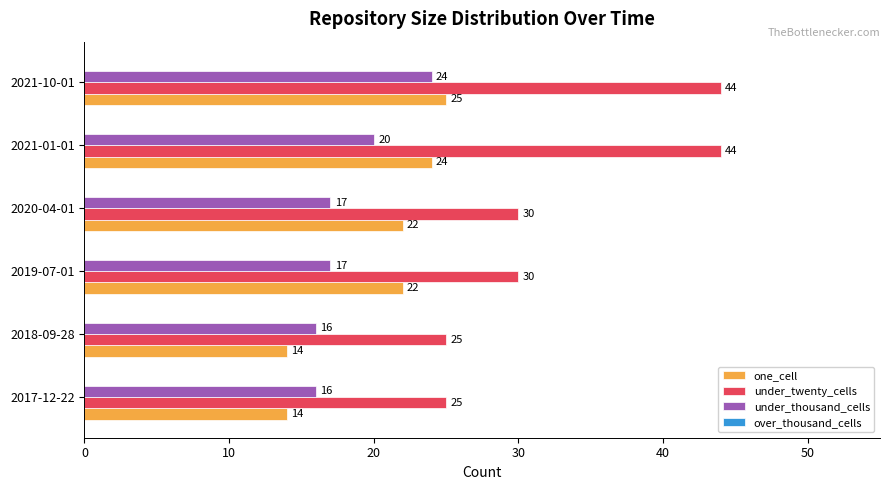

At which category is the sum across all series the highest?

2021-10-01